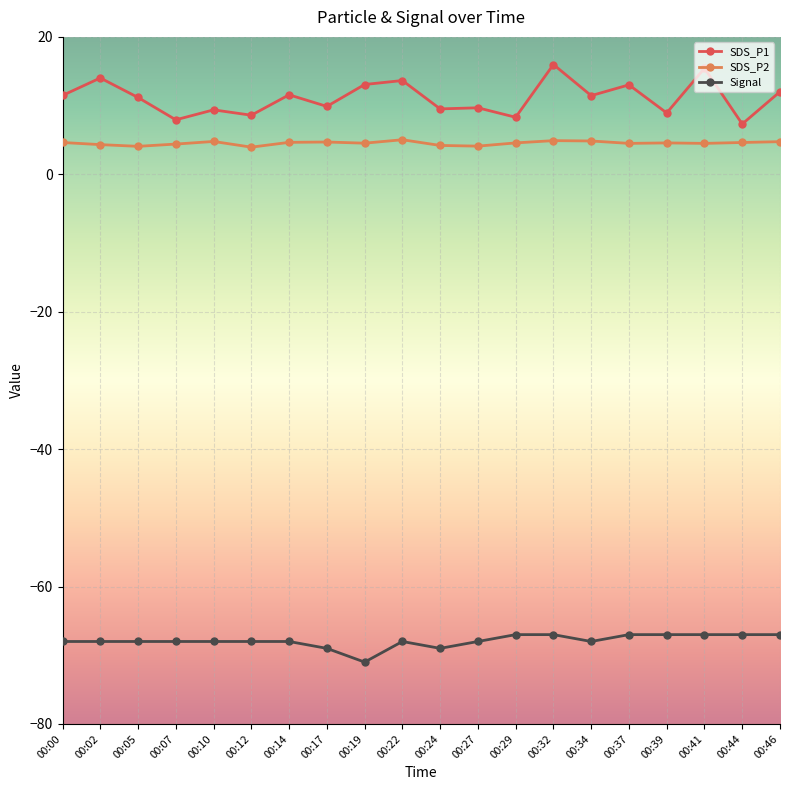

At which label does Signal first exceed -68?

00:29